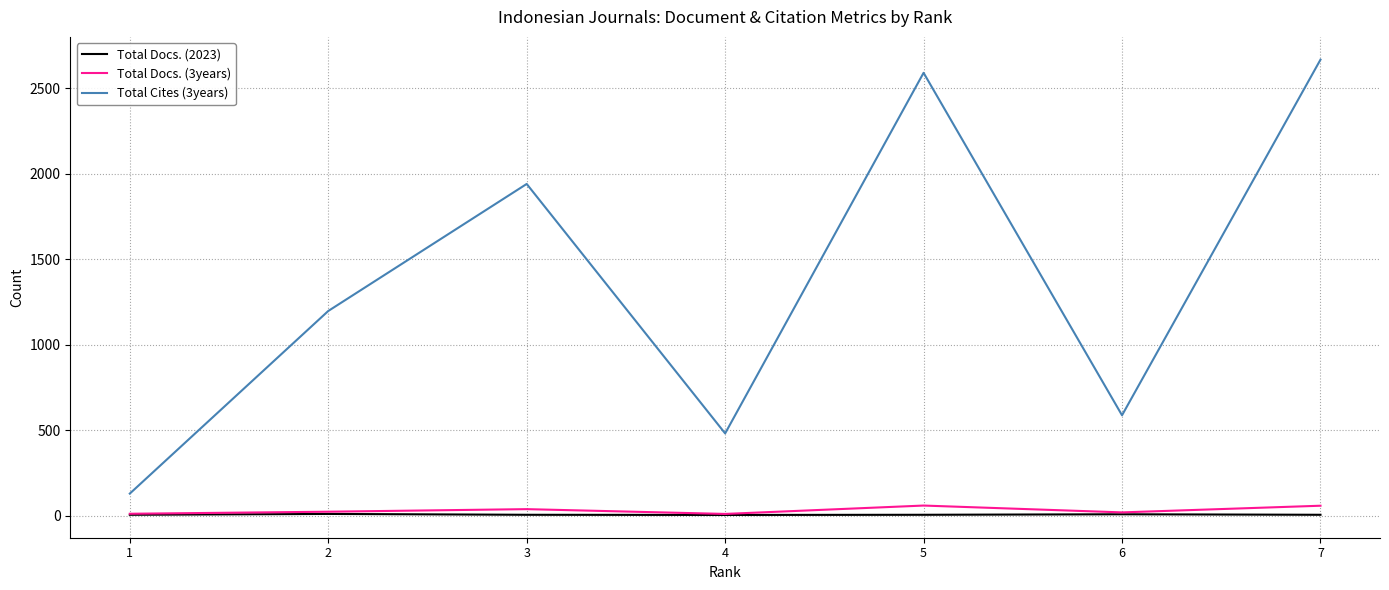

Which series has the largest total across all categories?

Total Cites (3years)